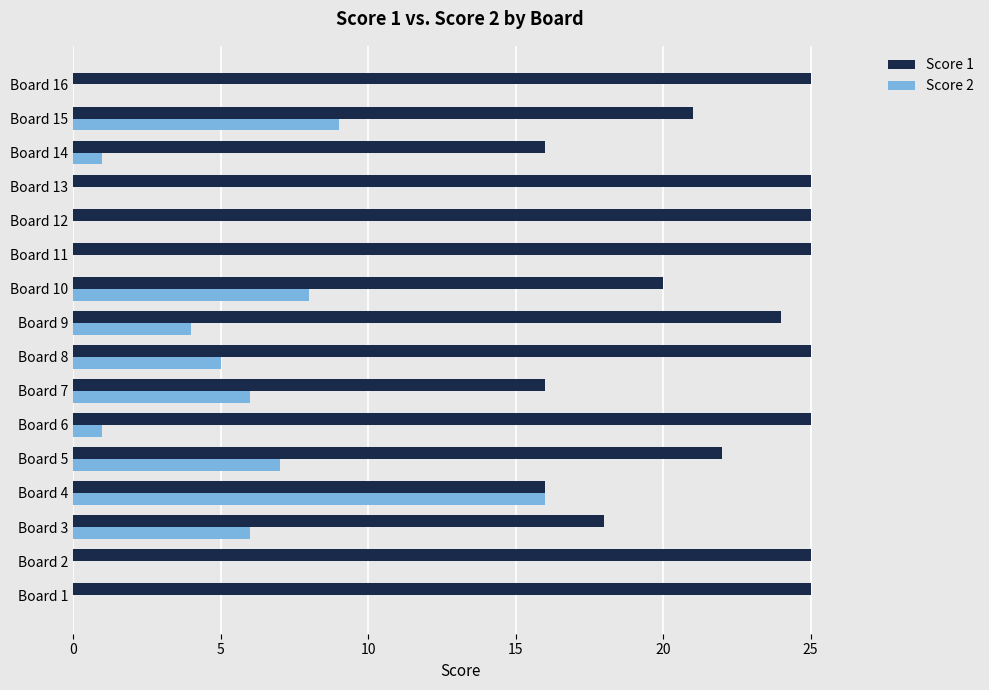

At which category is the sum across all series the highest?

Board 4